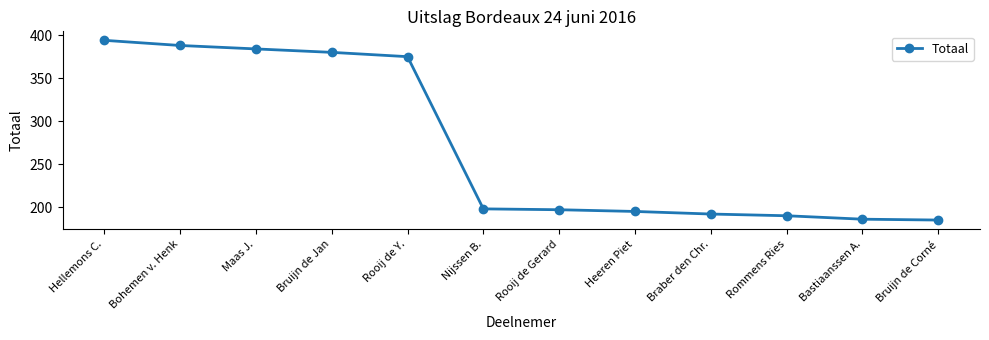

True or false: the data shows 394 at Hellemons C..

True